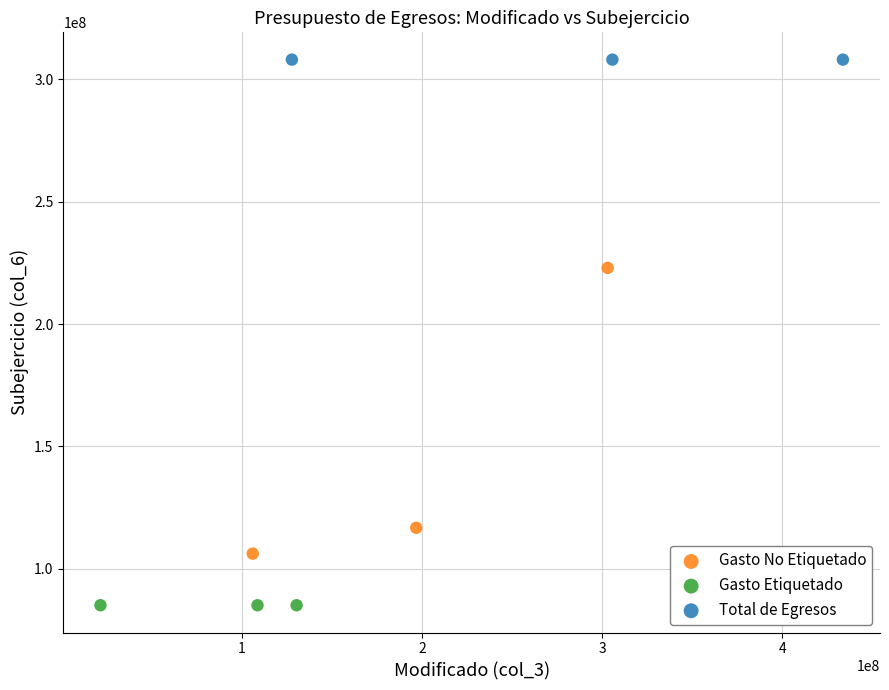

Which series contains the lowest Y value?

Gasto Etiquetado